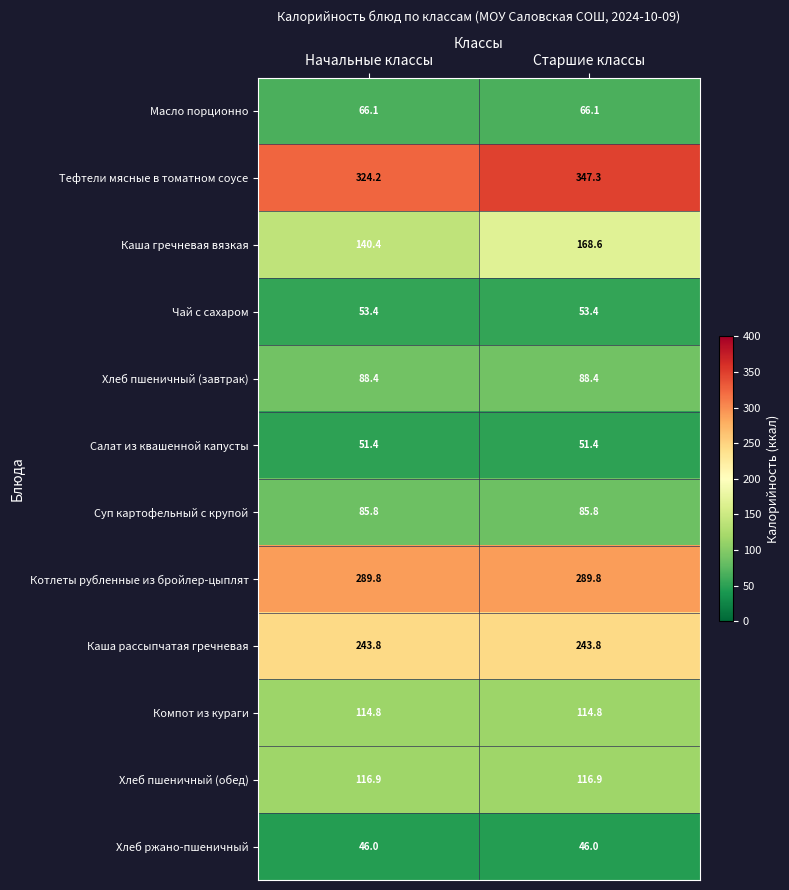

Rank the series at Старшие классы from highest to lowest value.

Тефтели мясные в томатном соусе, Котлеты рубленные из бройлер-цыплят, Каша рассыпчатая гречневая, Каша гречневая вязкая, Хлеб пшеничный (обед), Компот из кураги, Хлеб пшеничный (завтрак), Суп картофельный с крупой, Масло порционно, Чай с сахаром, Салат из квашенной капусты, Хлеб ржано-пшеничный